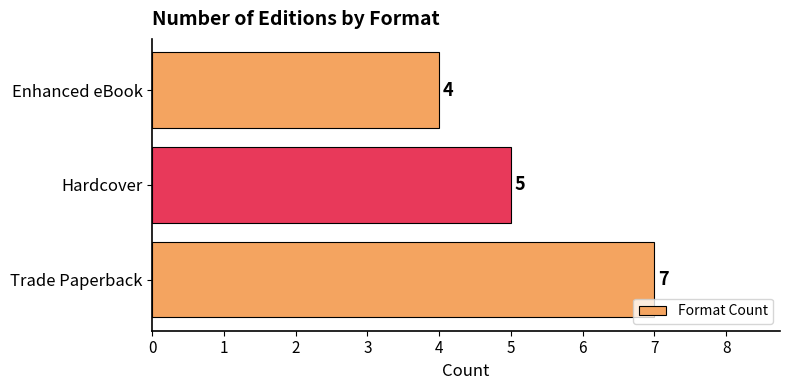

Reading bottom to top, what are all the values shown in this chart?

7	5	4